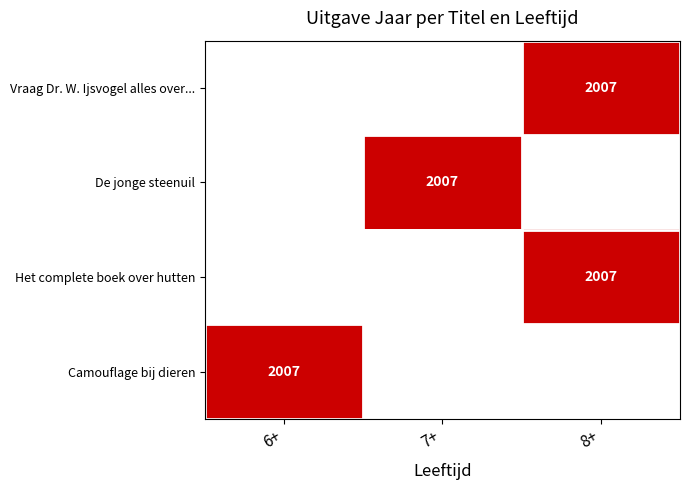

Is it true that De jonge steenuil equals 2007 at 7+?

True